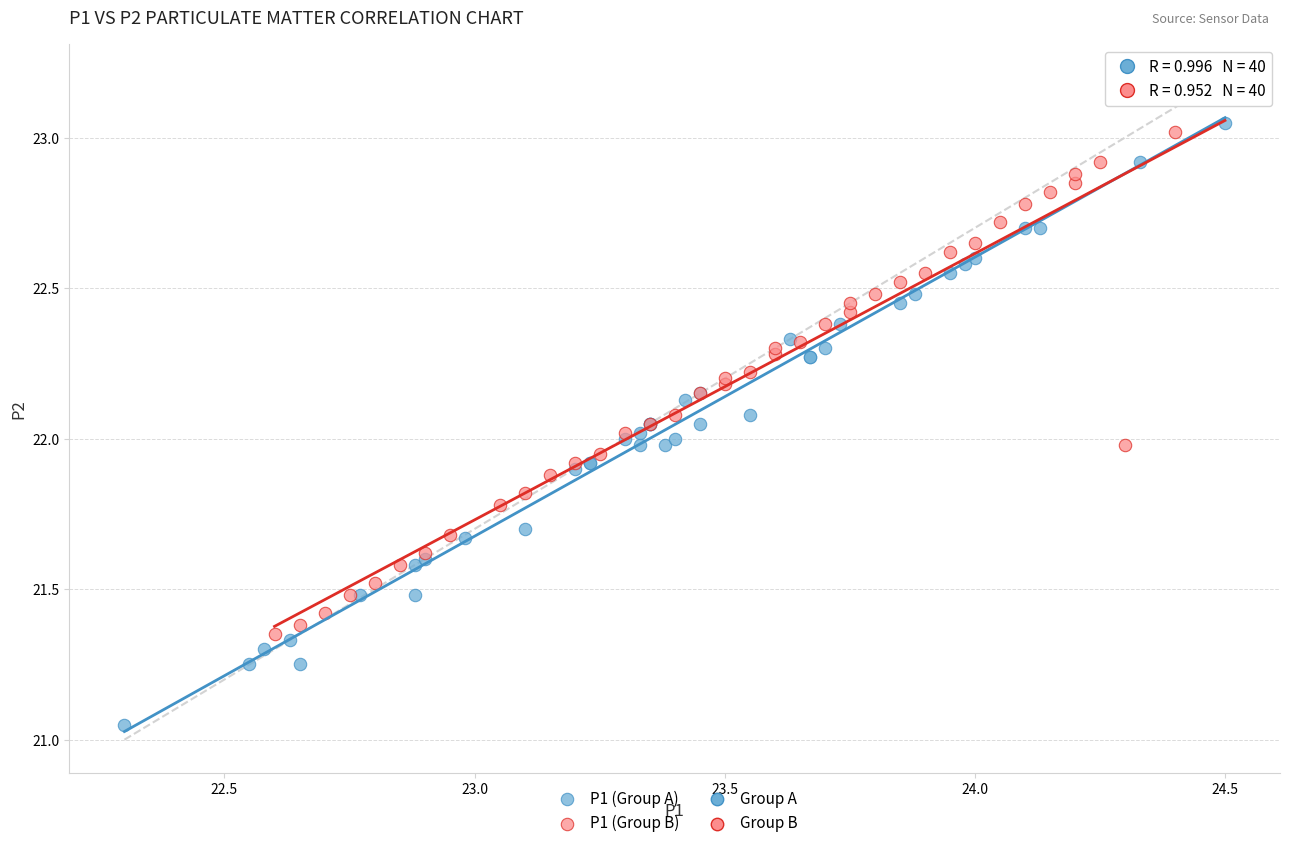

Which series contains the lowest Y value?

P1 (Group A)